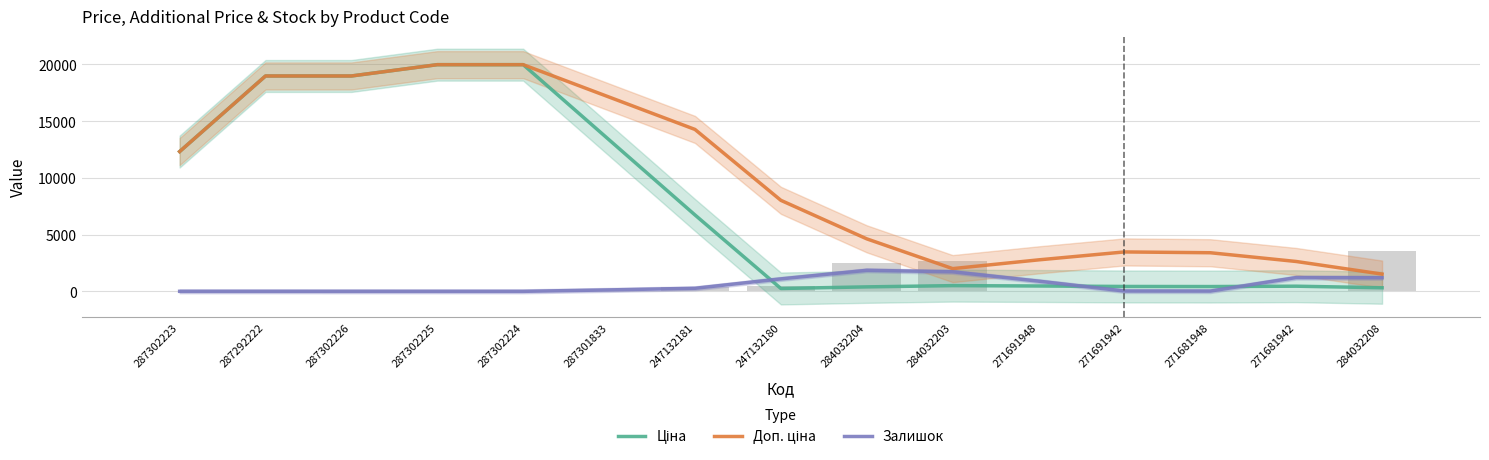

Which series has the largest range (max minus min)?

Ціна